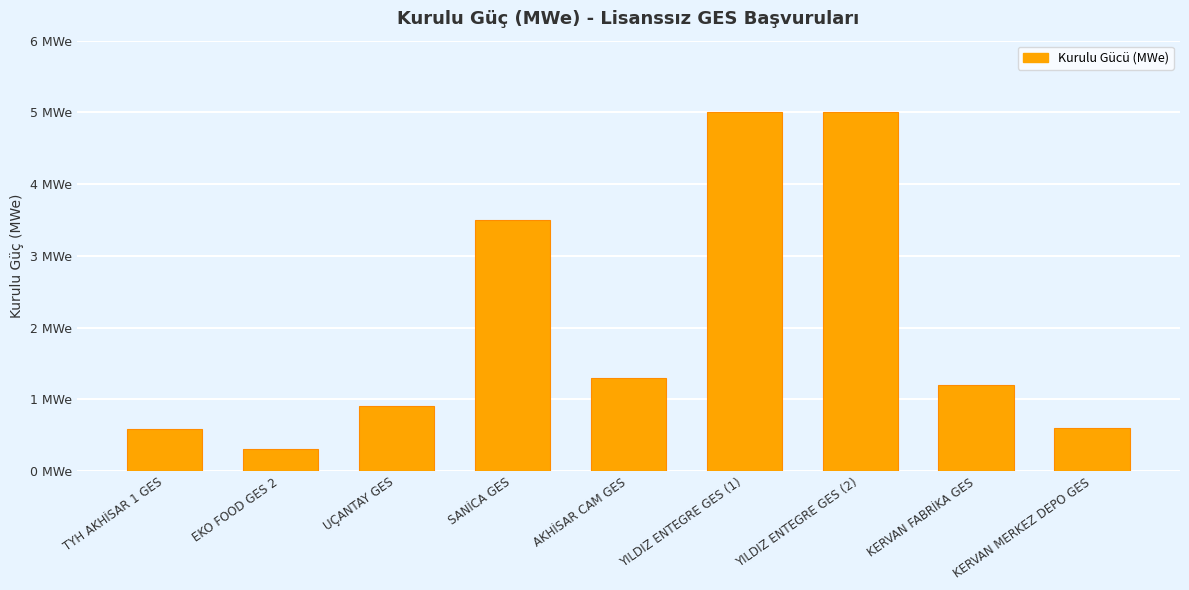

What is the value of the 6th bar from the left?

5.0